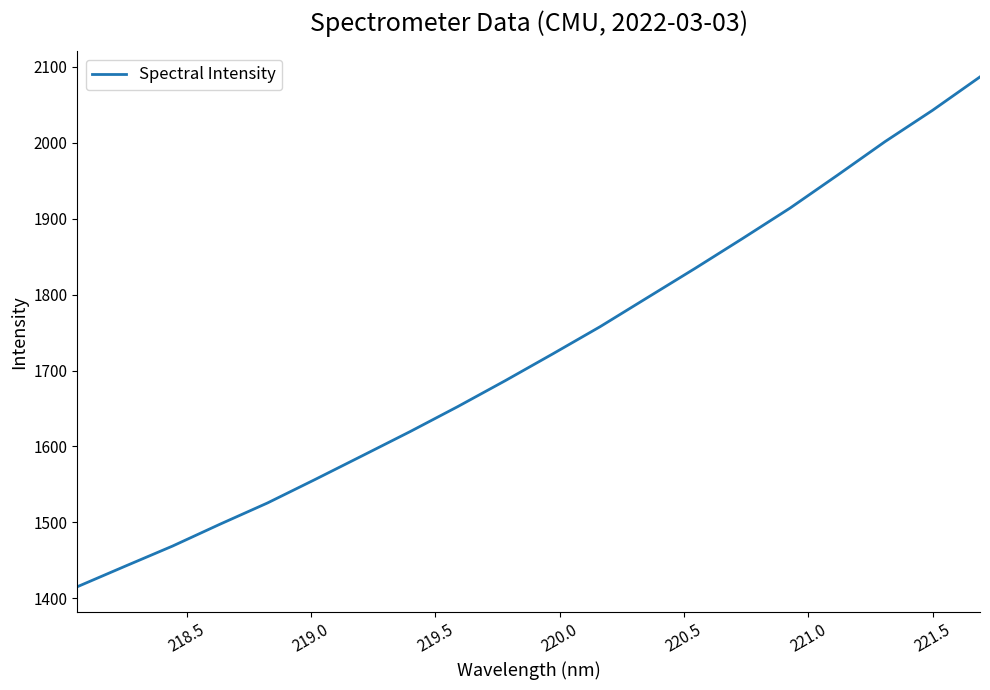

What is the minimum value shown in the chart?

1415.2